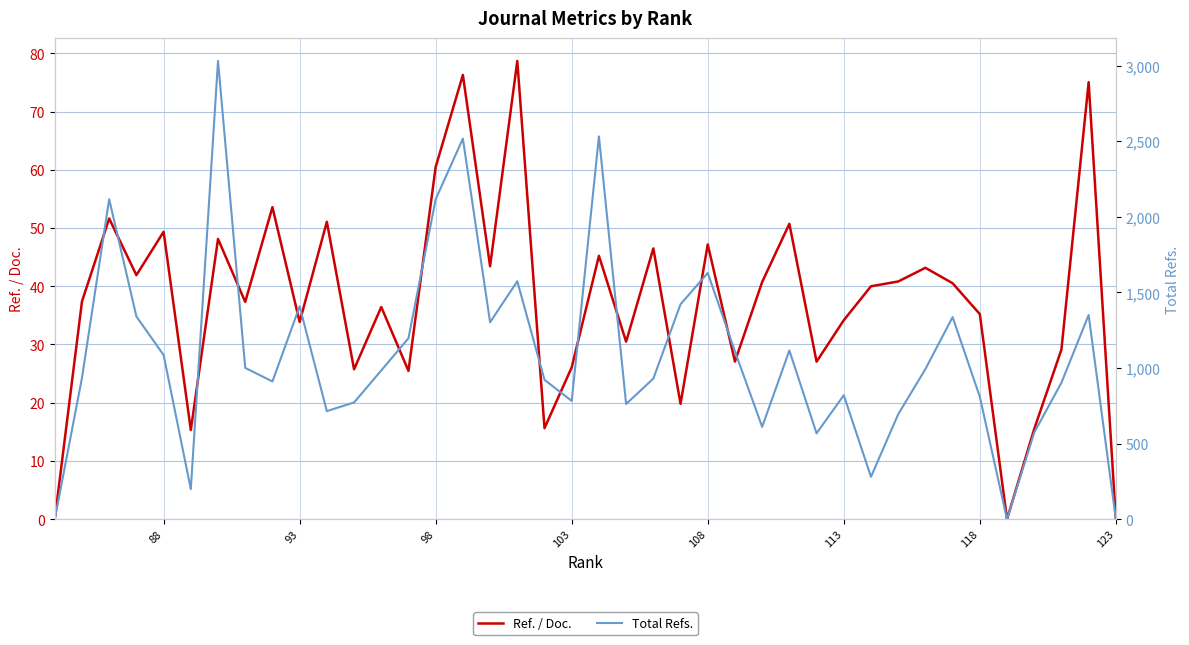

In Total Refs., how many points are lower than both neighbors (excluding endpoints)?

10